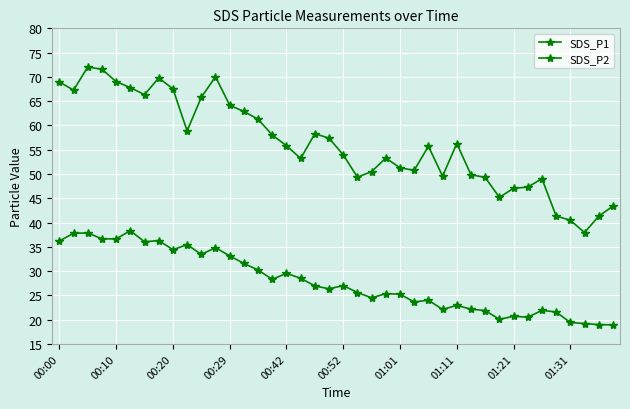

Reading left to right, list all the values displayed in this chart.

SDS_P1: 69.0	67.3	72.0	71.6	69.0	67.8	66.3	69.8	67.5	58.9	65.8	70.0	64.2	62.9	61.3	58.0	55.8	53.2	58.3	57.4	54.0	49.4	50.5	53.3	51.3	50.8	55.7	49.5	56.3	49.9	49.3	45.2	47.0	47.3	49.0	41.4	40.5	38.0	41.3	43.4
SDS_P2: 36.2	37.8	37.9	36.6	36.6	38.3	36.0	36.3	34.4	35.5	33.5	34.8	33.1	31.6	30.2	28.3	29.6	28.5	26.9	26.4	27.0	25.6	24.5	25.4	25.2	23.6	24.0	22.1	22.9	22.1	21.9	20.1	20.7	20.5	21.9	21.6	19.4	19.2	19.0	18.9